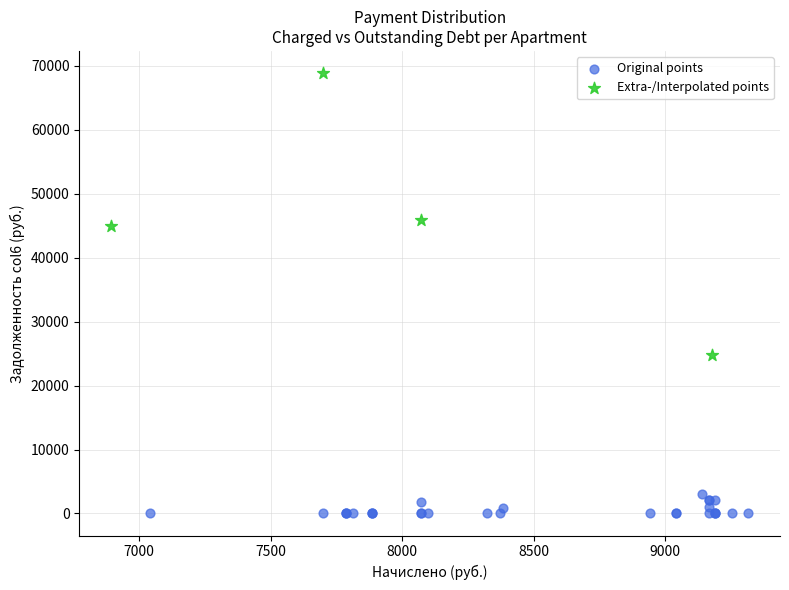

What are all the series names shown in the legend?

Original points, Extra-/Interpolated points